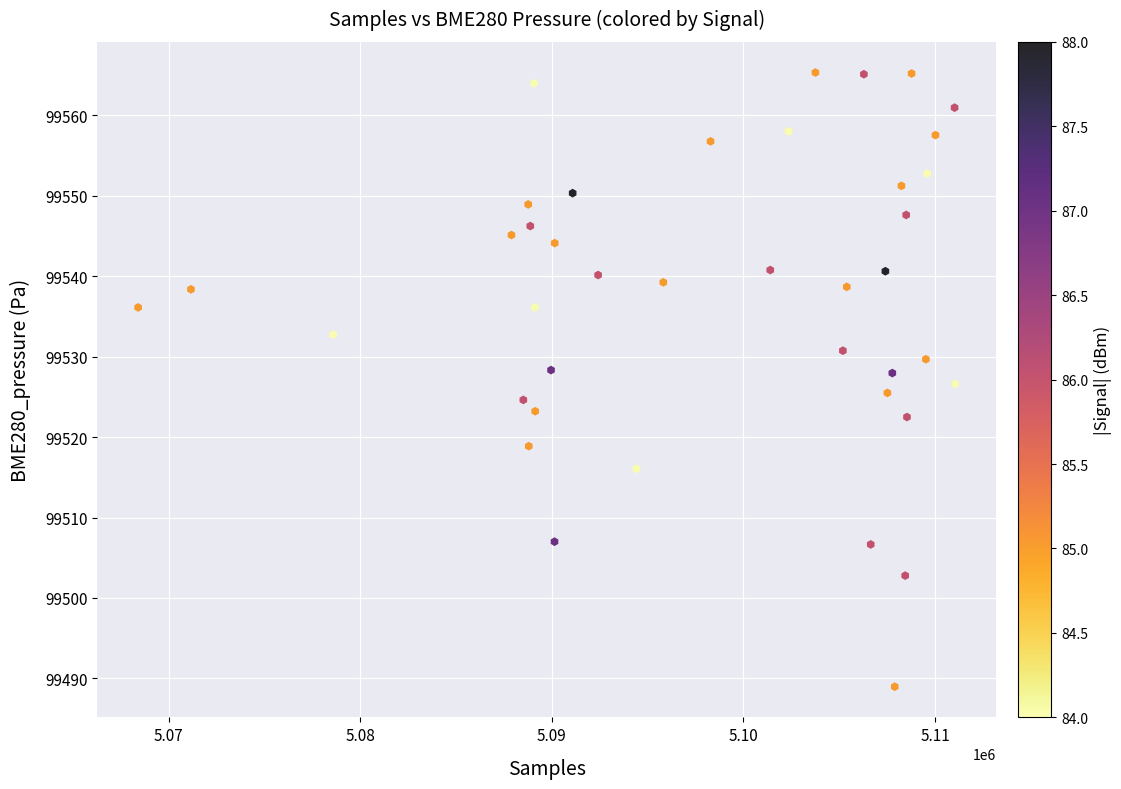

What is the range of Y values (max minus min)?

76.4